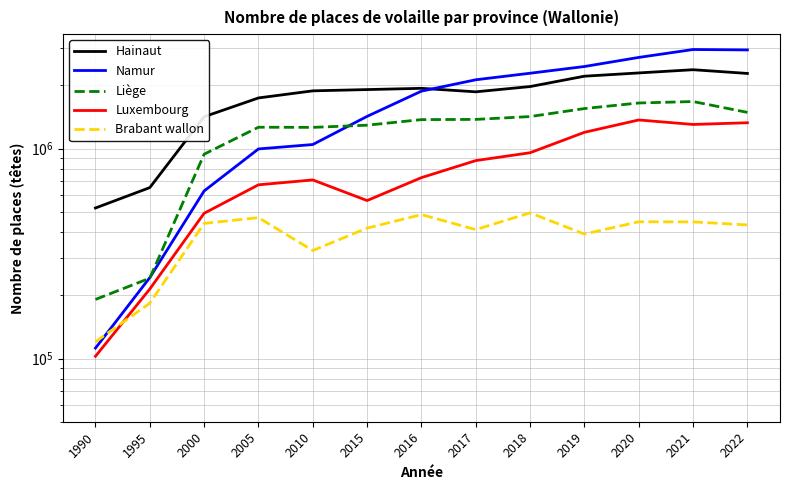

How many data points in Namur are above 1877577?

6